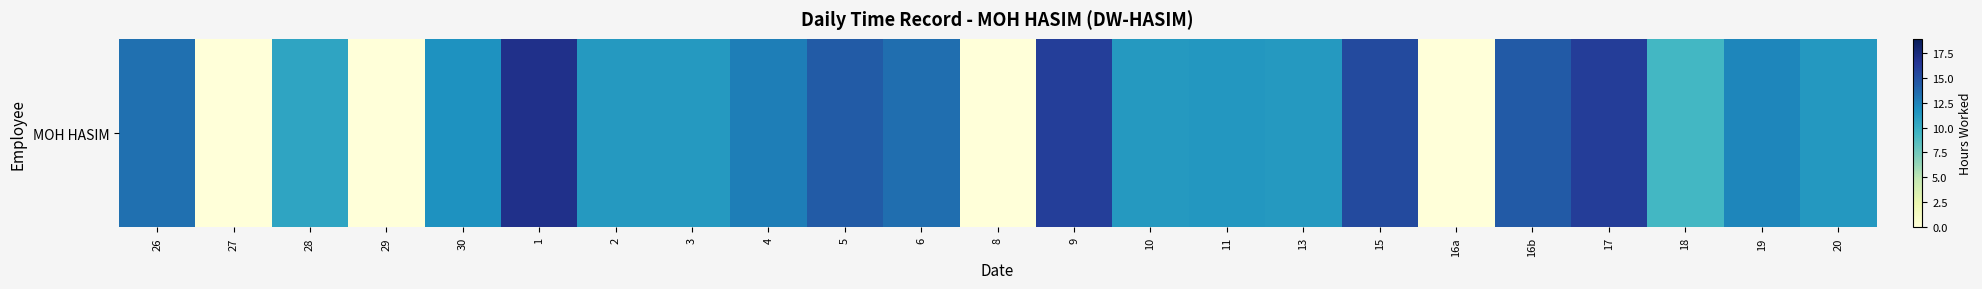

What is the average value?

10.6